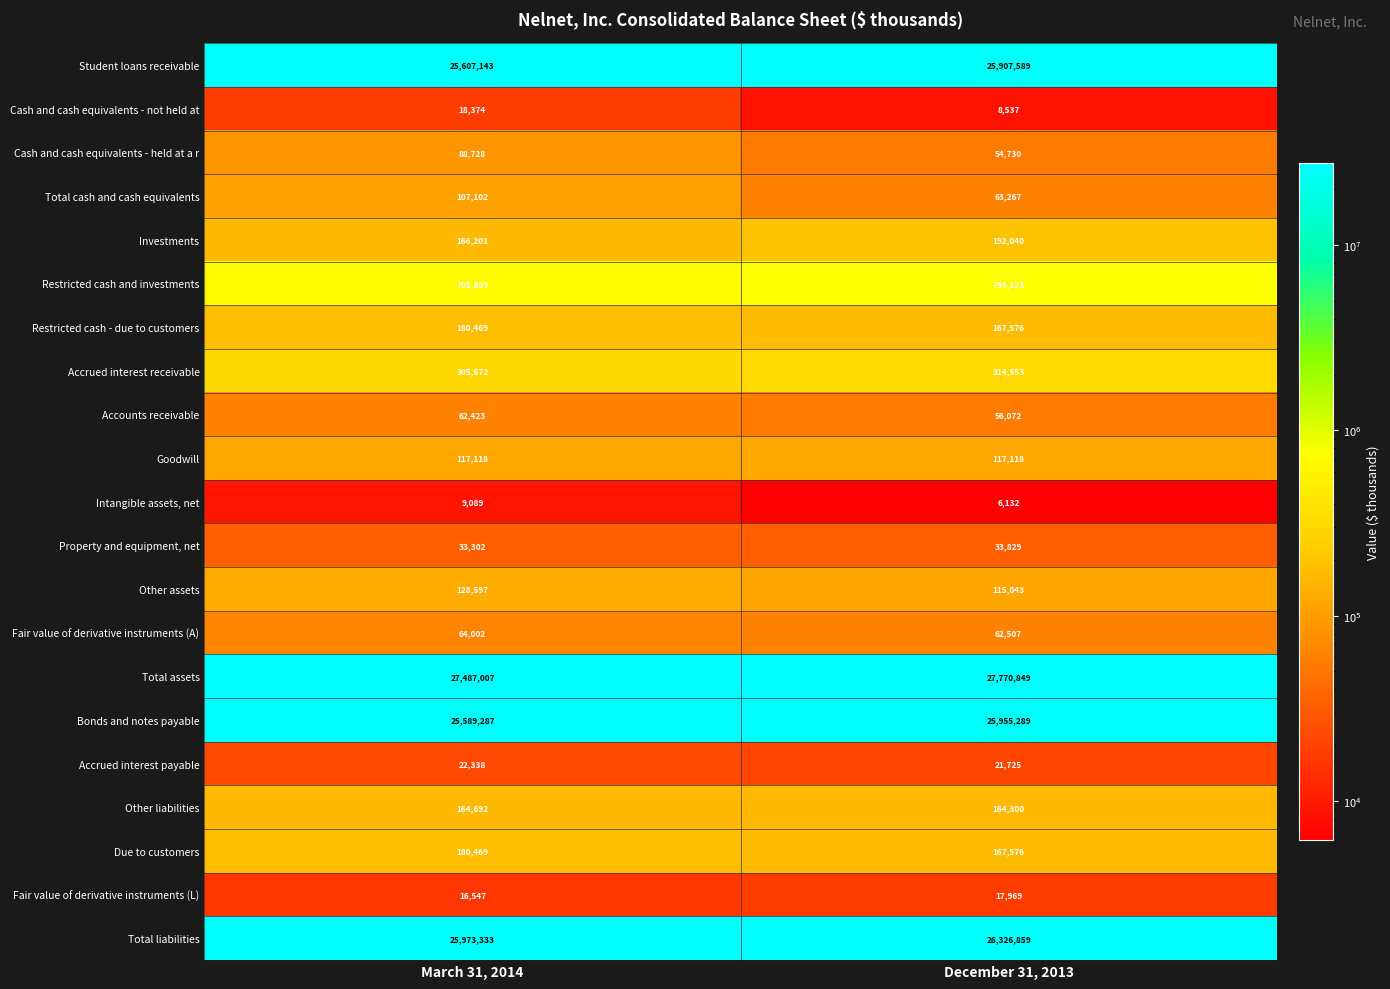

Read the Total liabilities value at March 31, 2014, to the nearest 50.

25973350